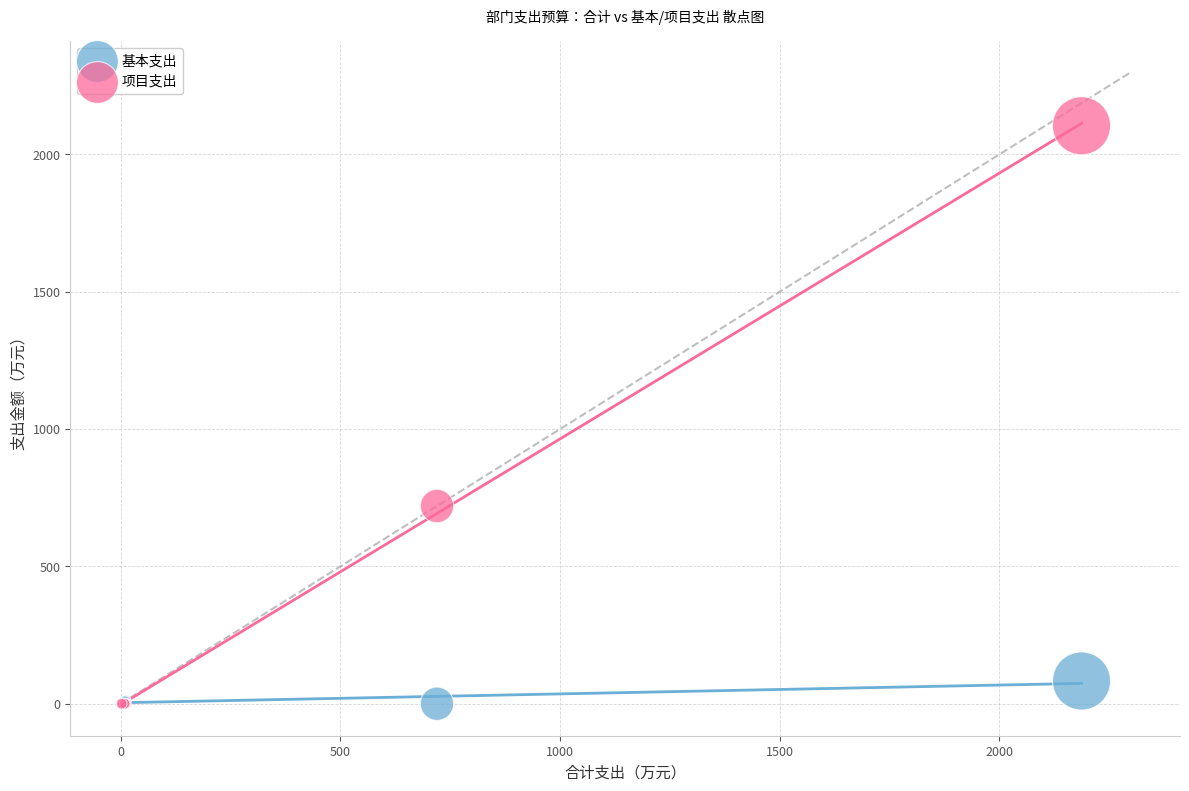

What are all the series names shown in the legend?

基本支出, 项目支出